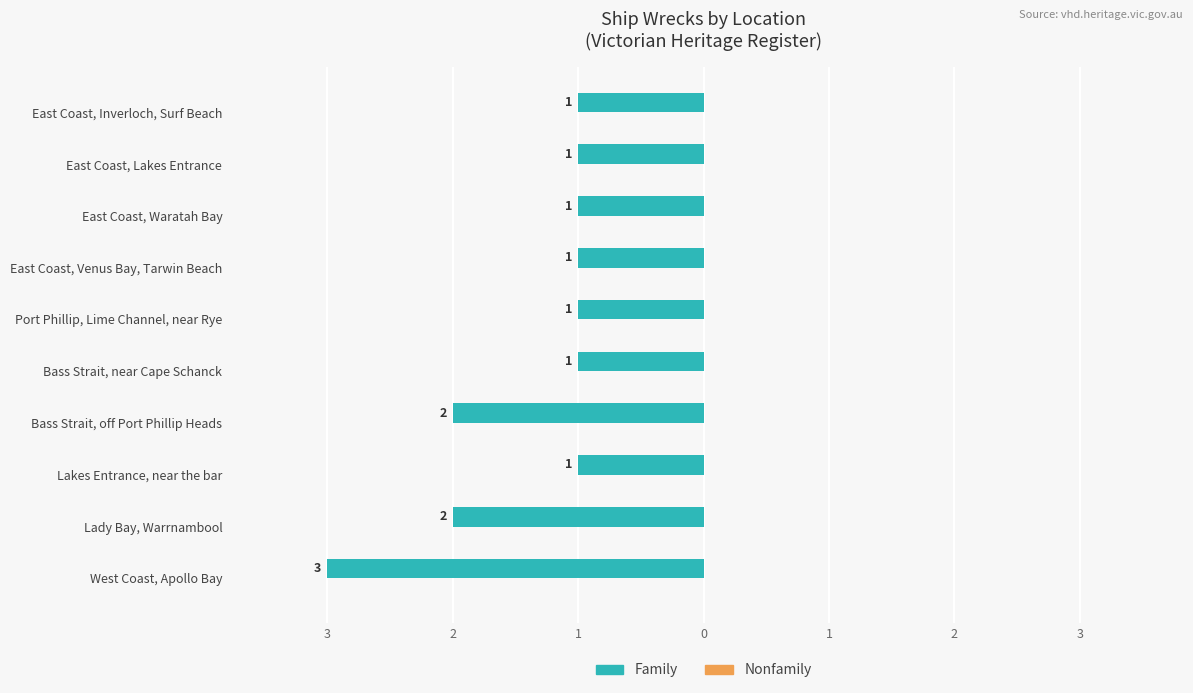

Are the bars horizontal?

Yes